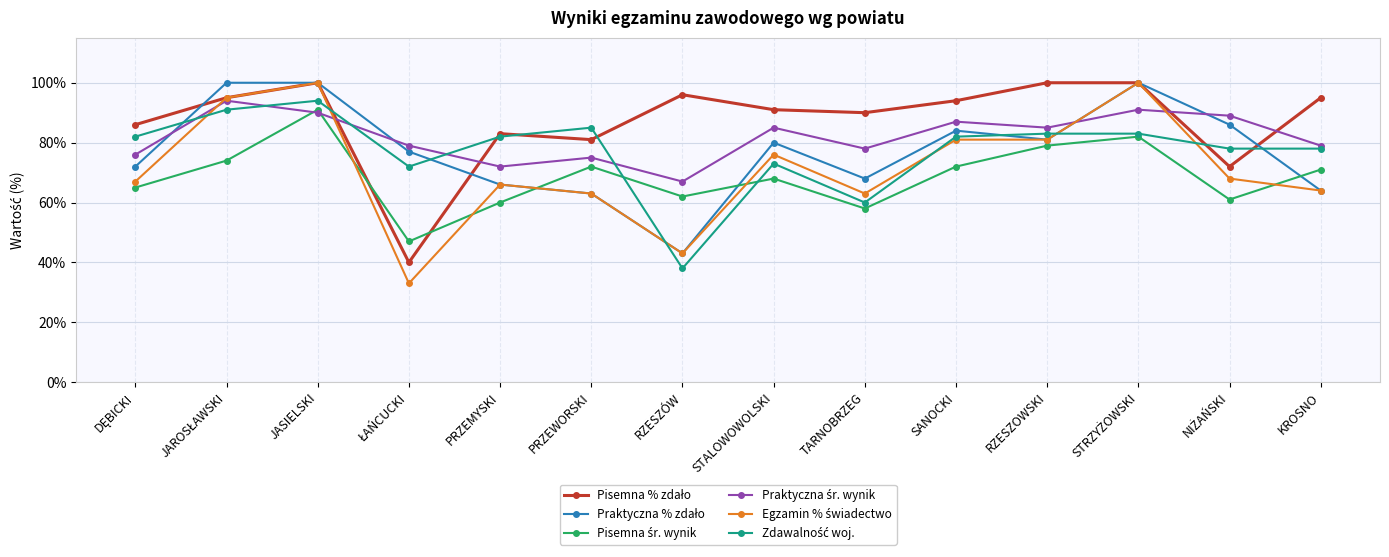

How many categories are shown in the chart?

14